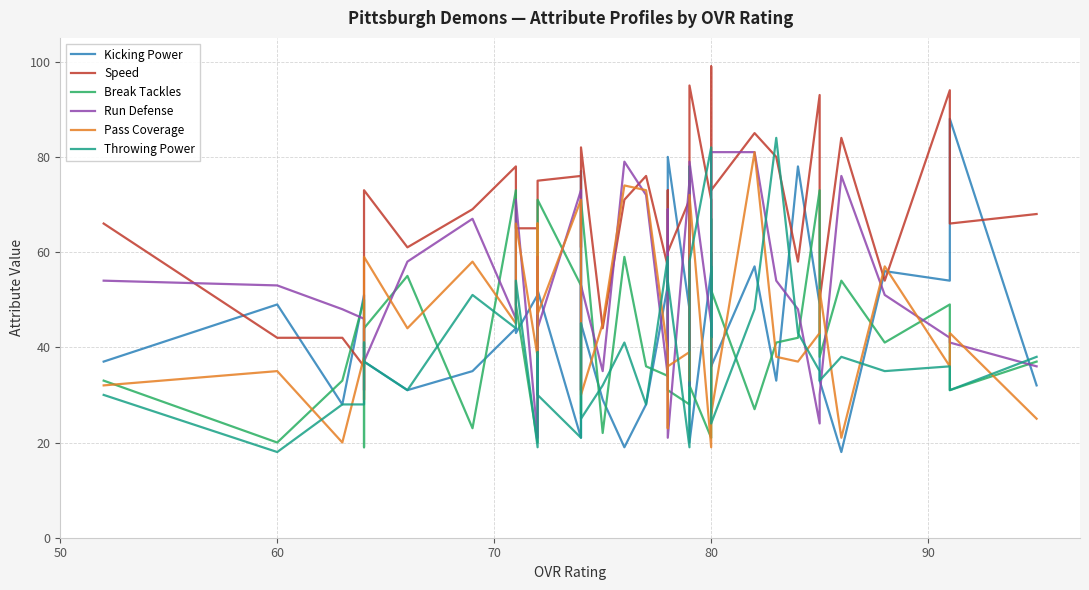

What is the total value across all series at 90?

198